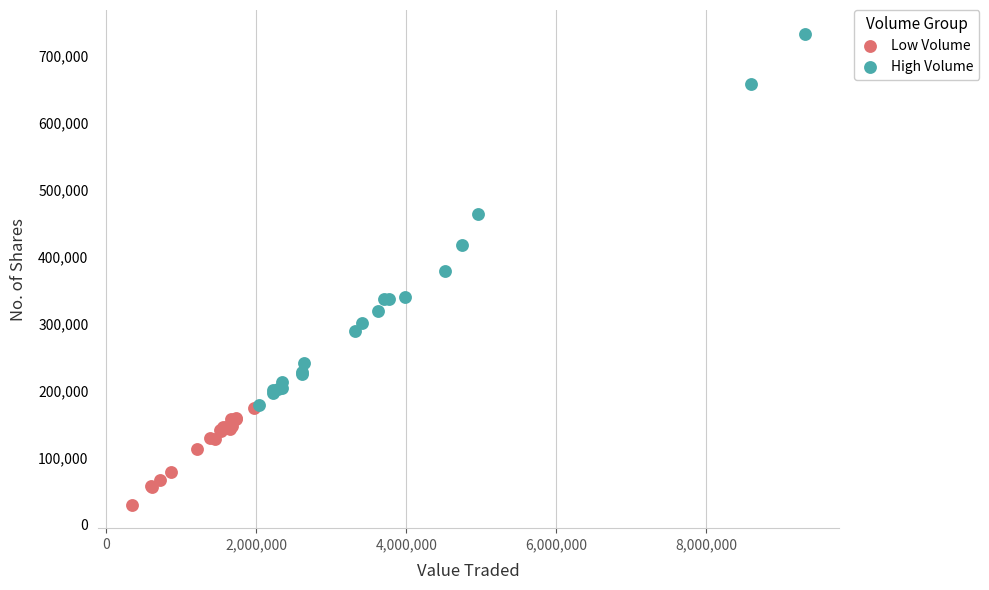

Which series contains the lowest Y value?

Low Volume